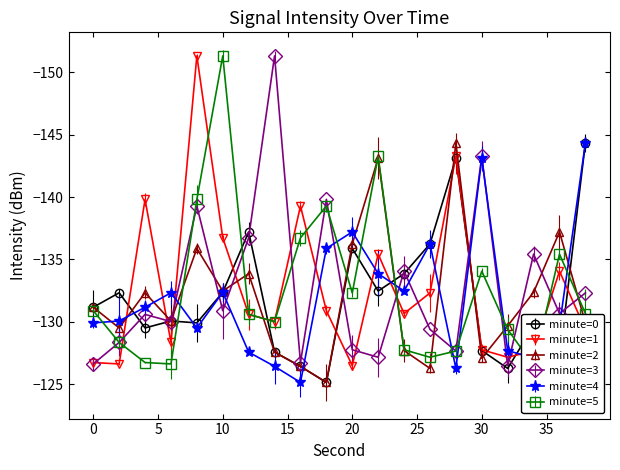

What is the average value of the minute=5 series?

-132.7